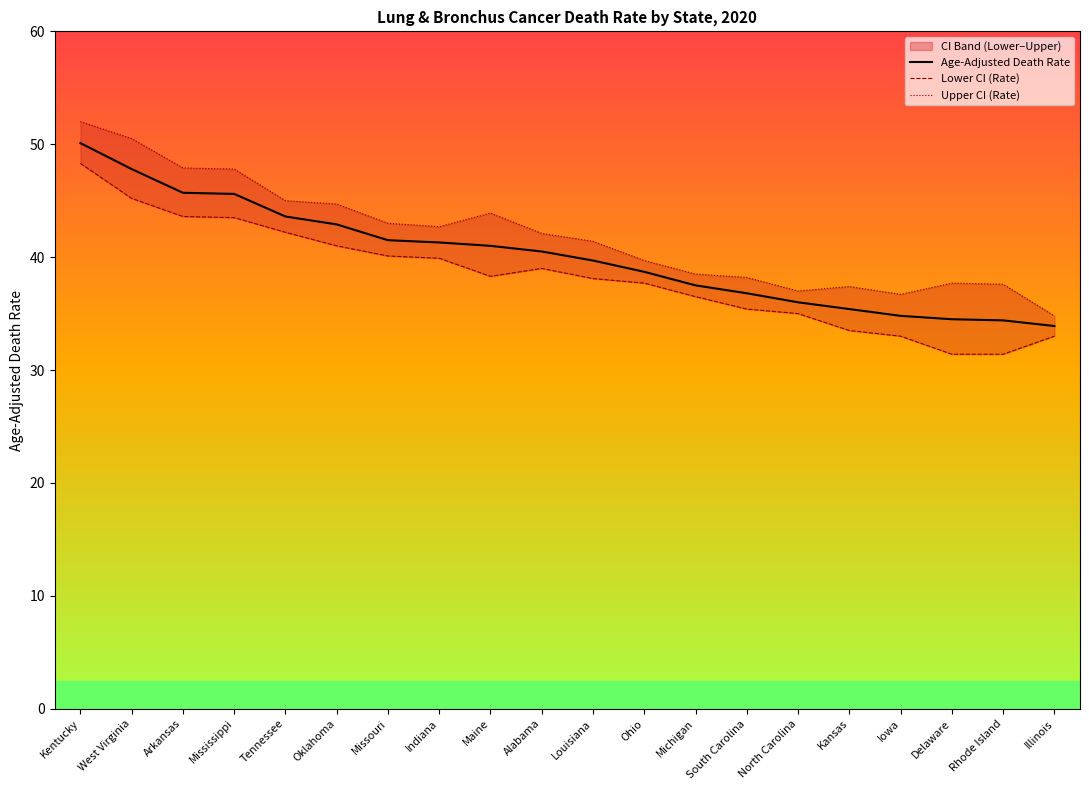

At which category does Upper CI (Rate) reach its first local peak?

Maine